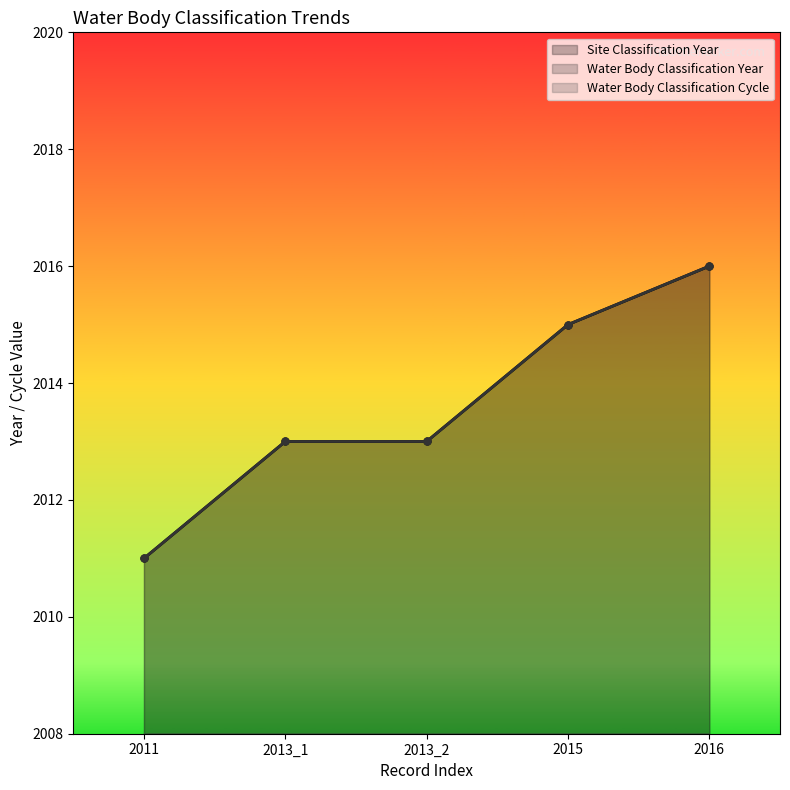

Reading left to right, what are all the values shown in this chart?

Site Classification Year: 2011	2013	2013	2015	2016
Water Body Classification Year: 2011	2013	2013	2015	2016
Water Body Classification Cycle: 1	1	2	2	2